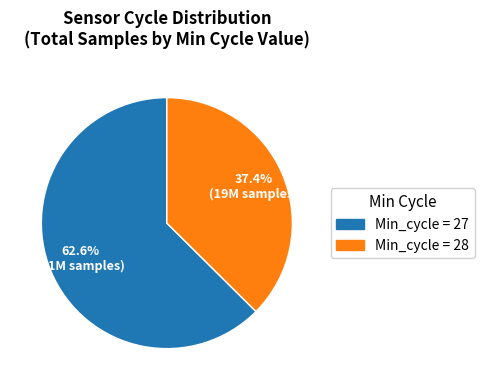

Is there any slice that represents more than half of the pie?

Yes